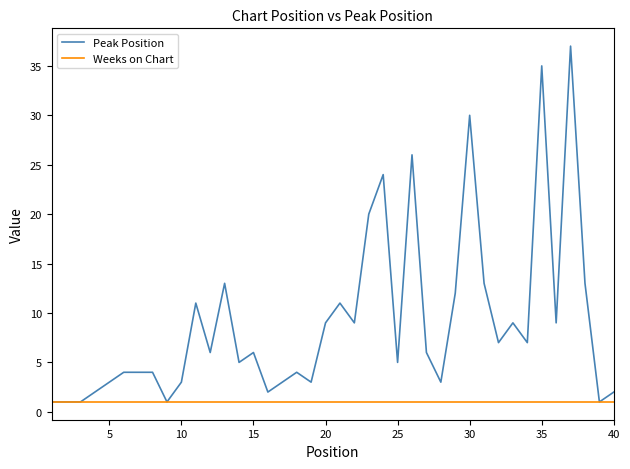

What is the greatest value displayed?

37